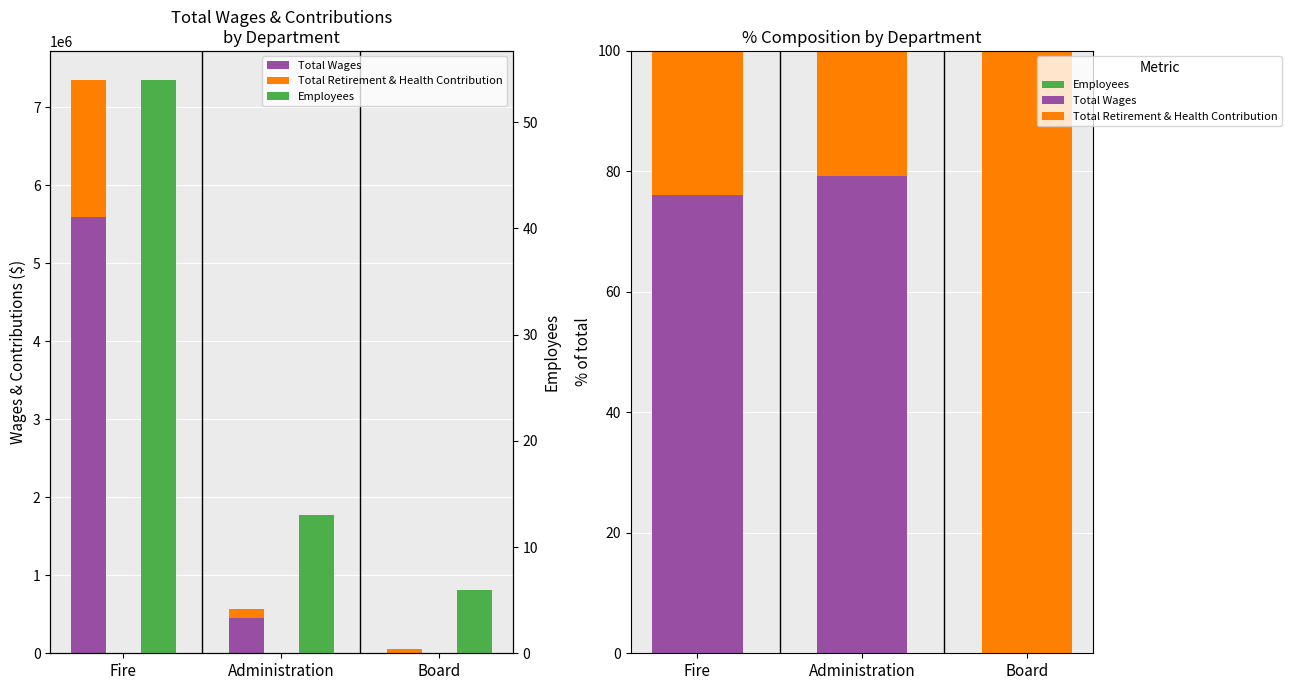

What is the value of the Employees bar at the 2nd from the left?

13.0